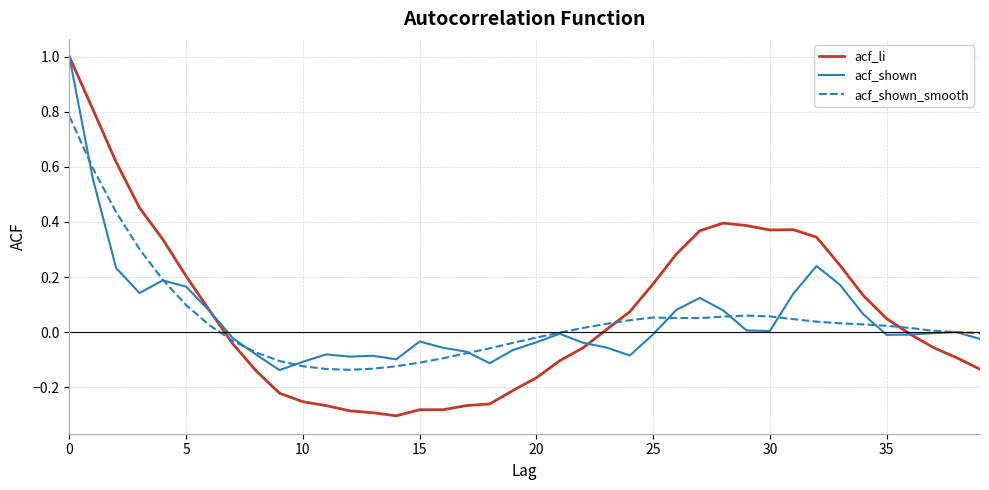

Which series has the largest range (max minus min)?

acf_li